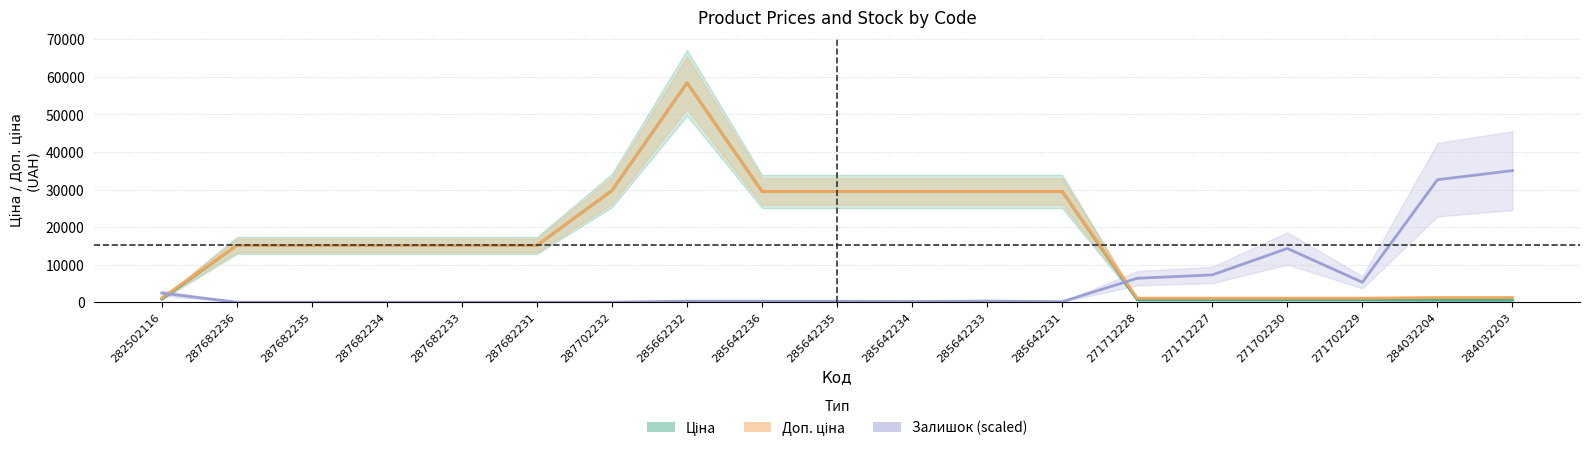

At which category is the sum across all series the highest?

285662232